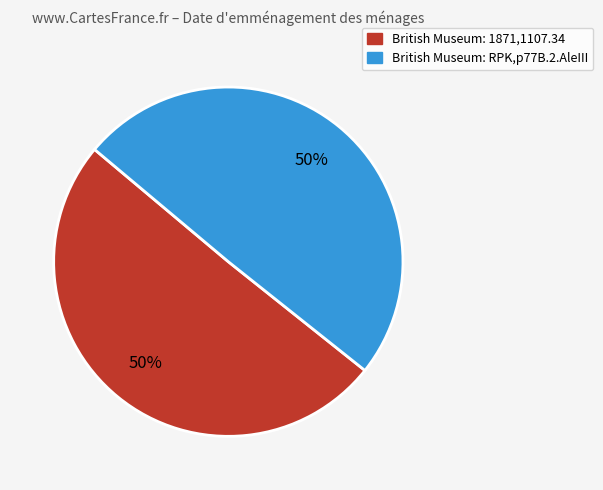

To the nearest percent, what is the combined percentage of British Museum: RPK,p77B.2.AleIII and British Museum: 1871,1107.34?

100%